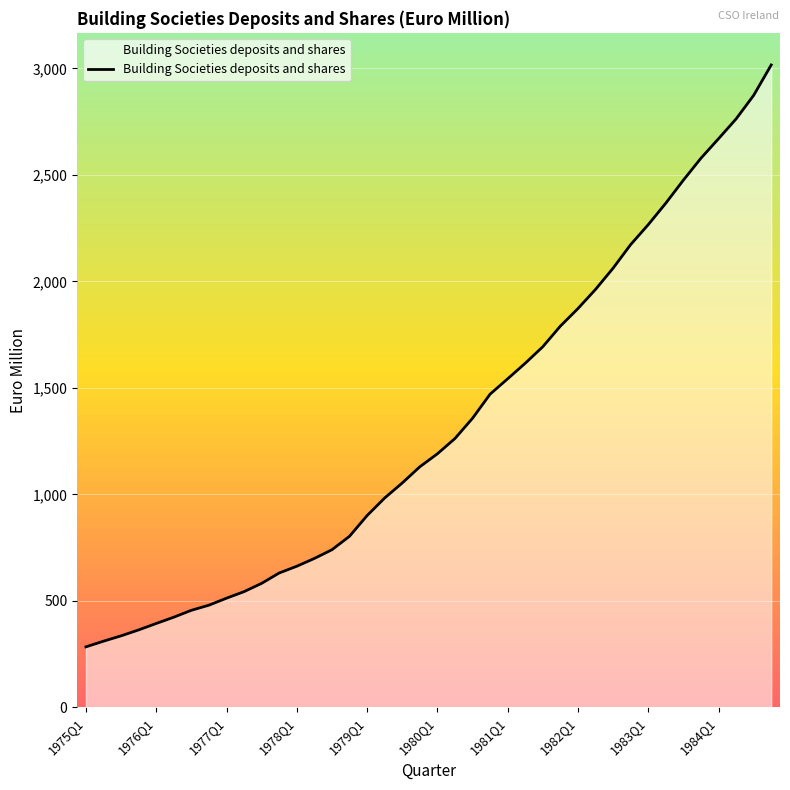

What is the maximum value shown in the chart?

3016.5